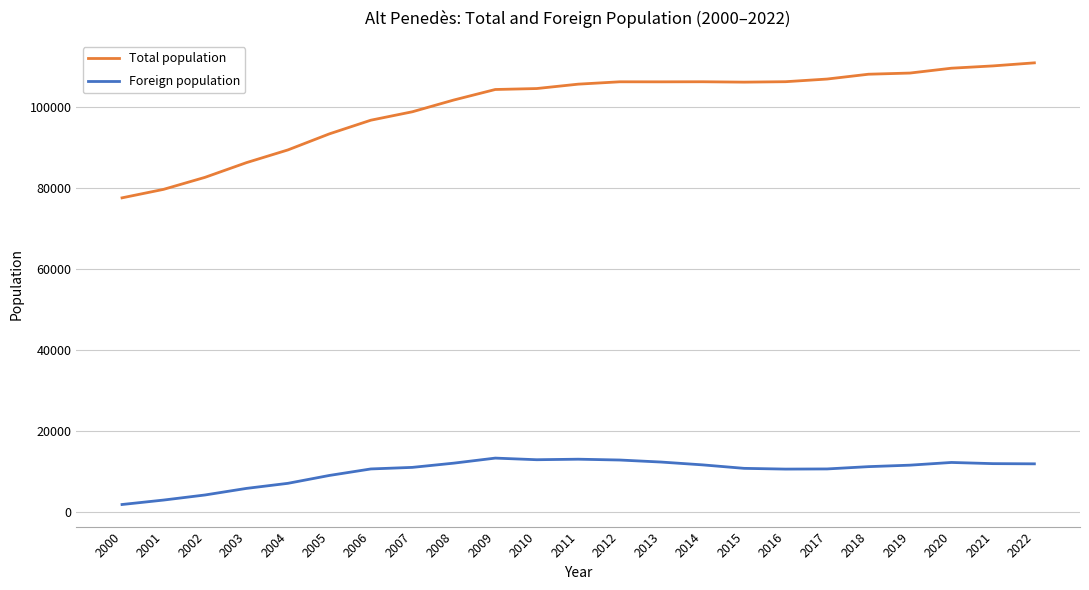

What is the difference between the maximum and minimum values in the Foreign population series?

11449